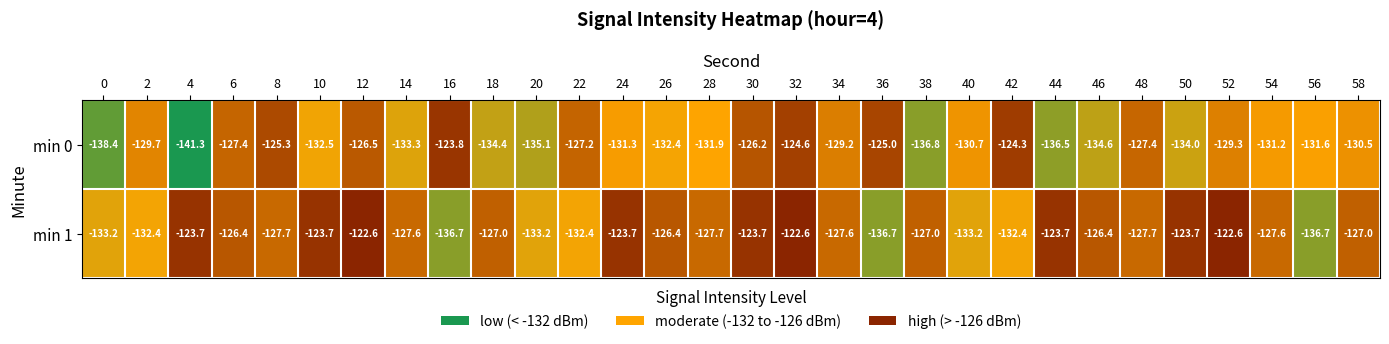

At which category is the sum across all series the highest?

32